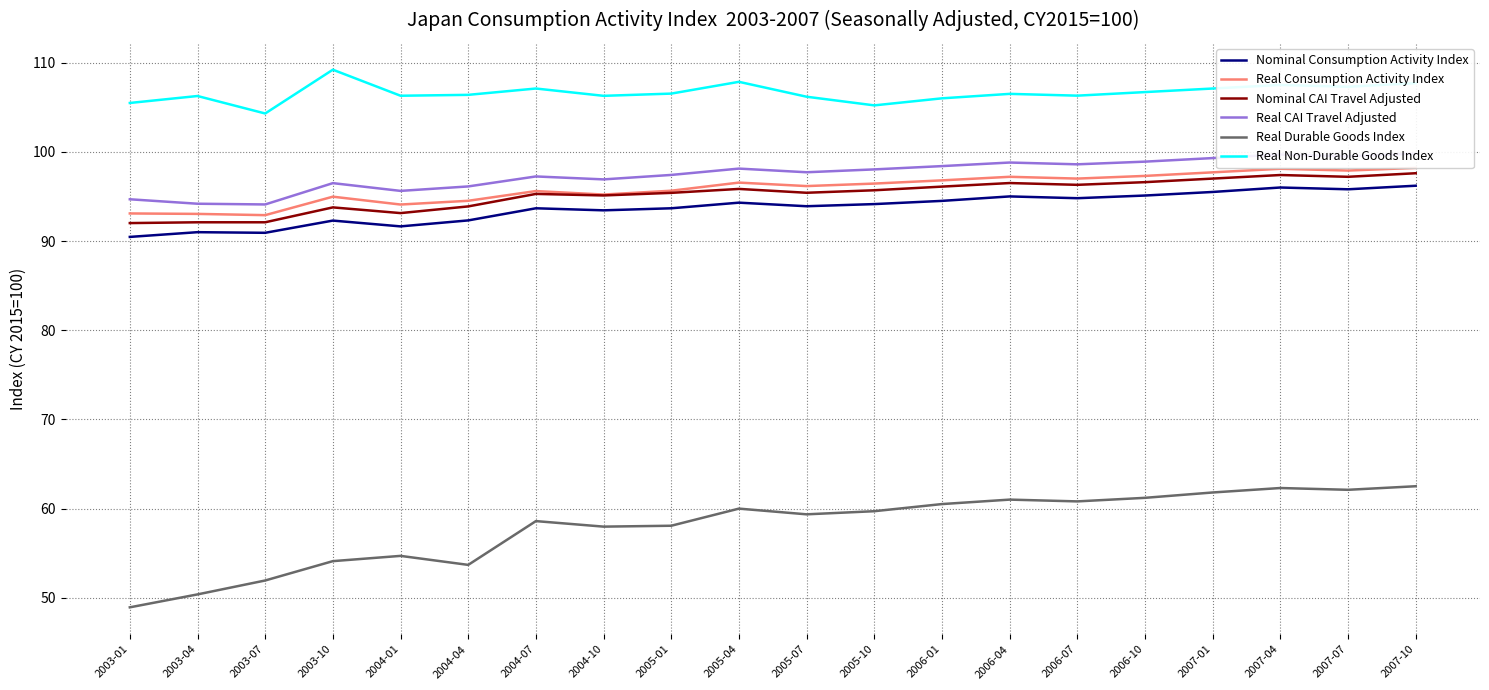

What position from the right is 2007-07?

2